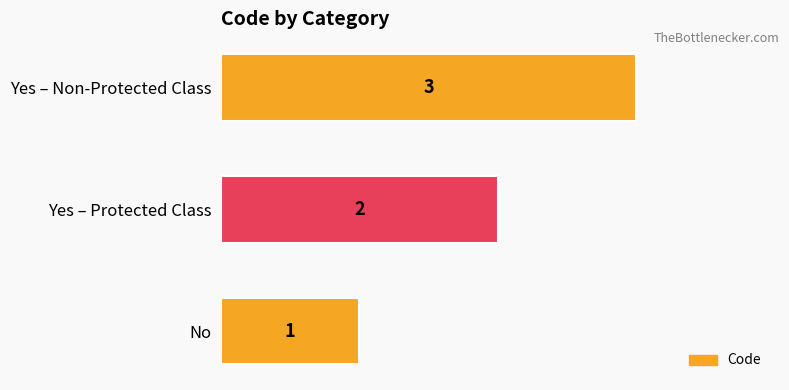

Is it true that the value at Yes – Protected Class is 2?

True